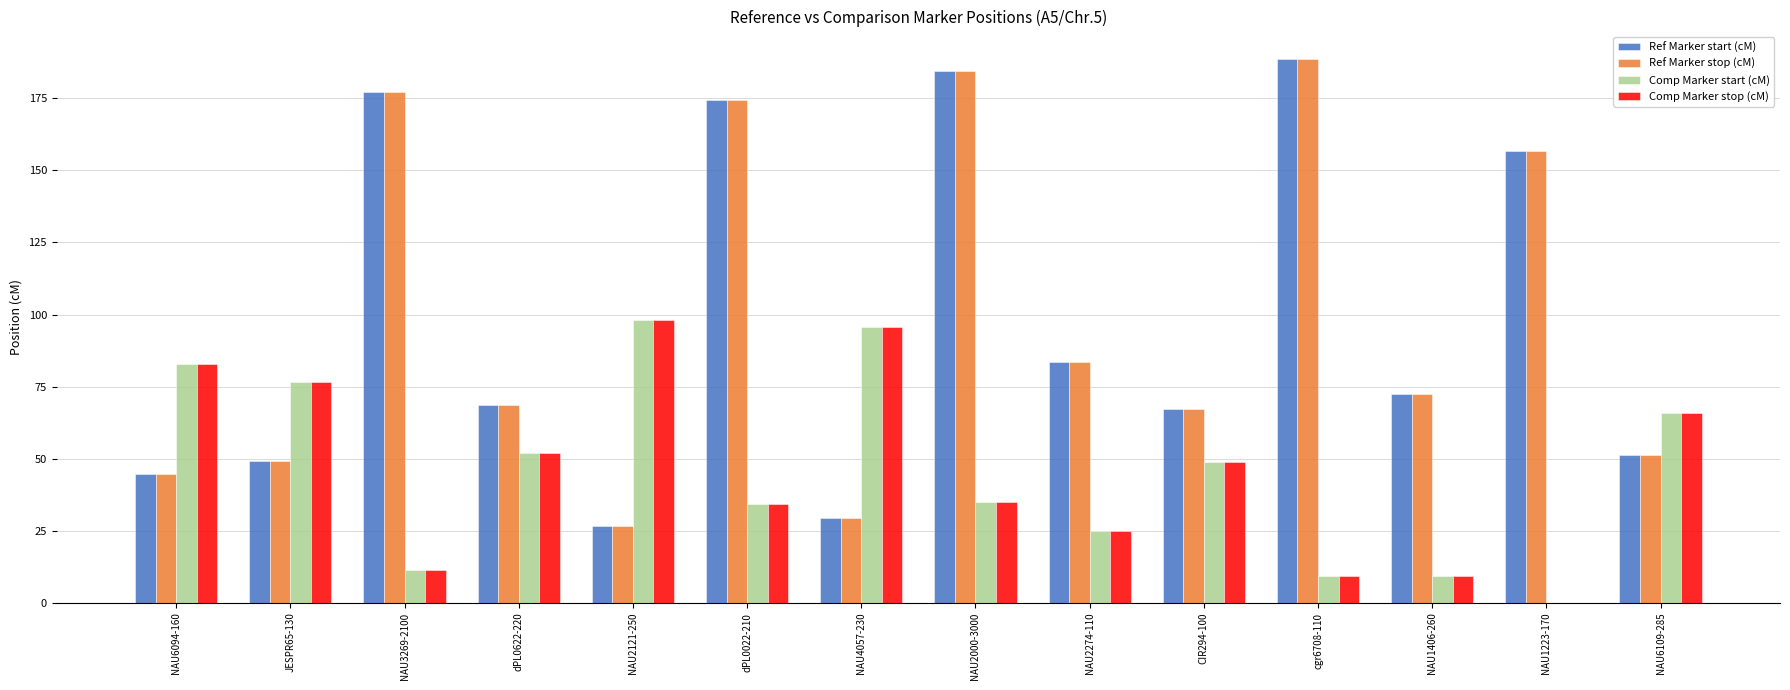

What is the sum of the Ref Marker start (cM) values at dPL0022-210 and NAU1406-260?

246.6